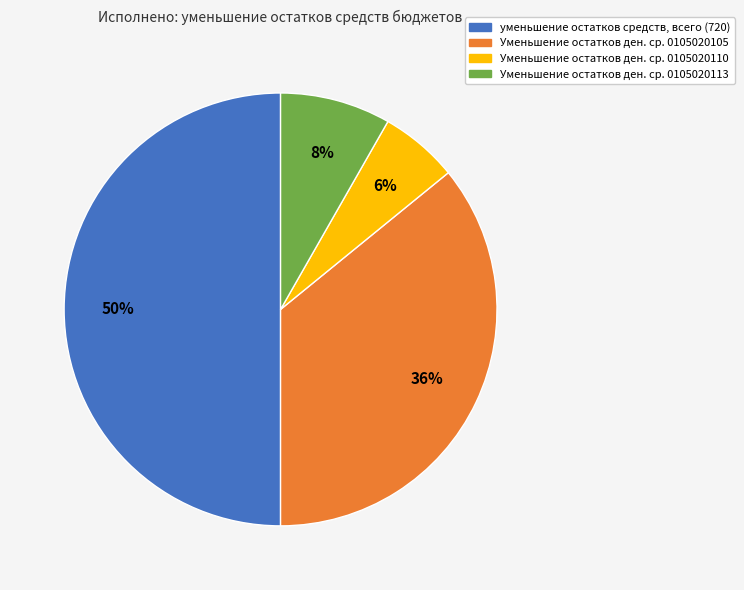

To the nearest percent, what is the average slice percentage?

25%